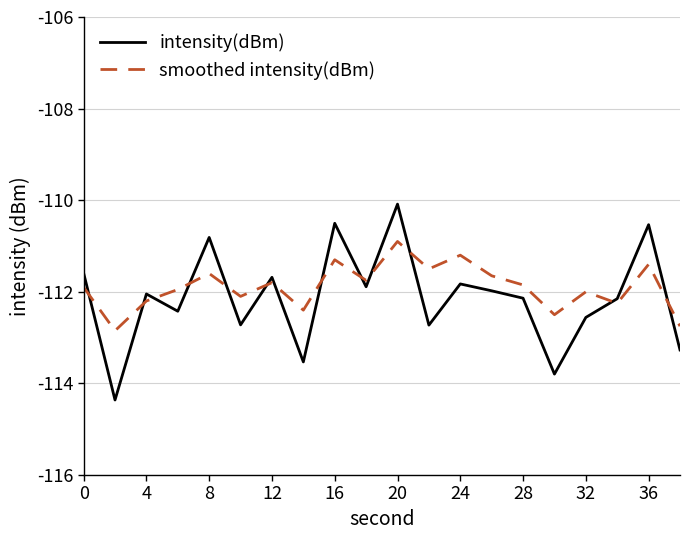

Which series has the largest total across all categories?

smoothed intensity(dBm)